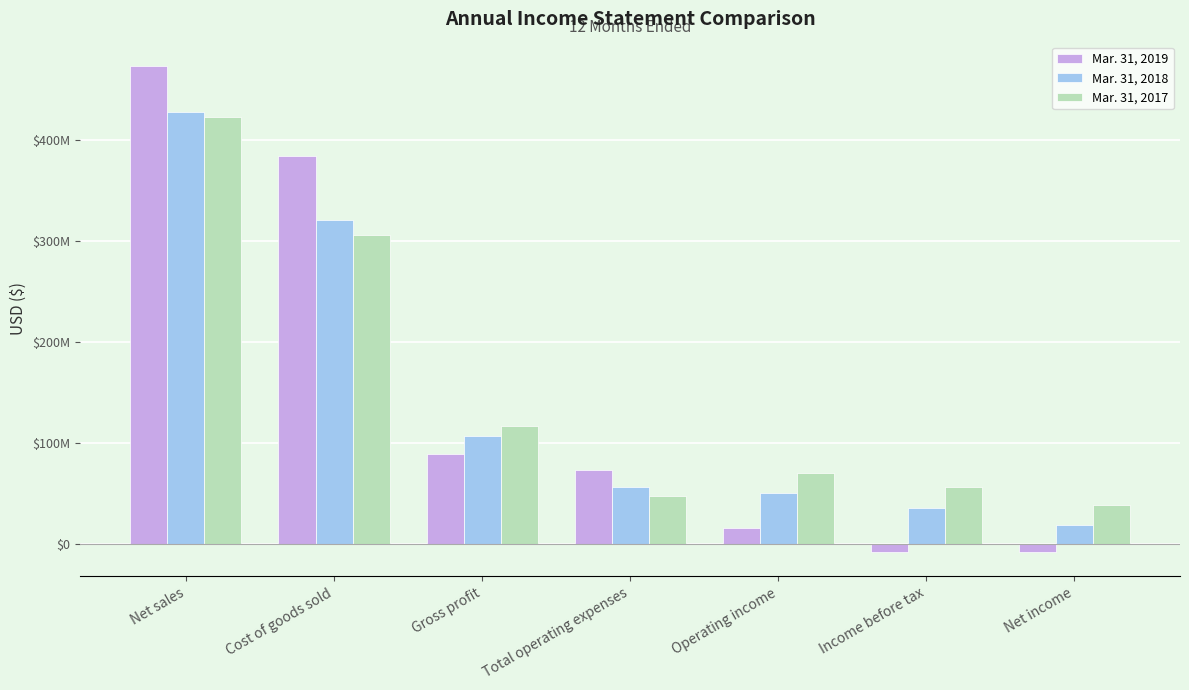

Which series has the largest total across all categories?

Mar. 31, 2017